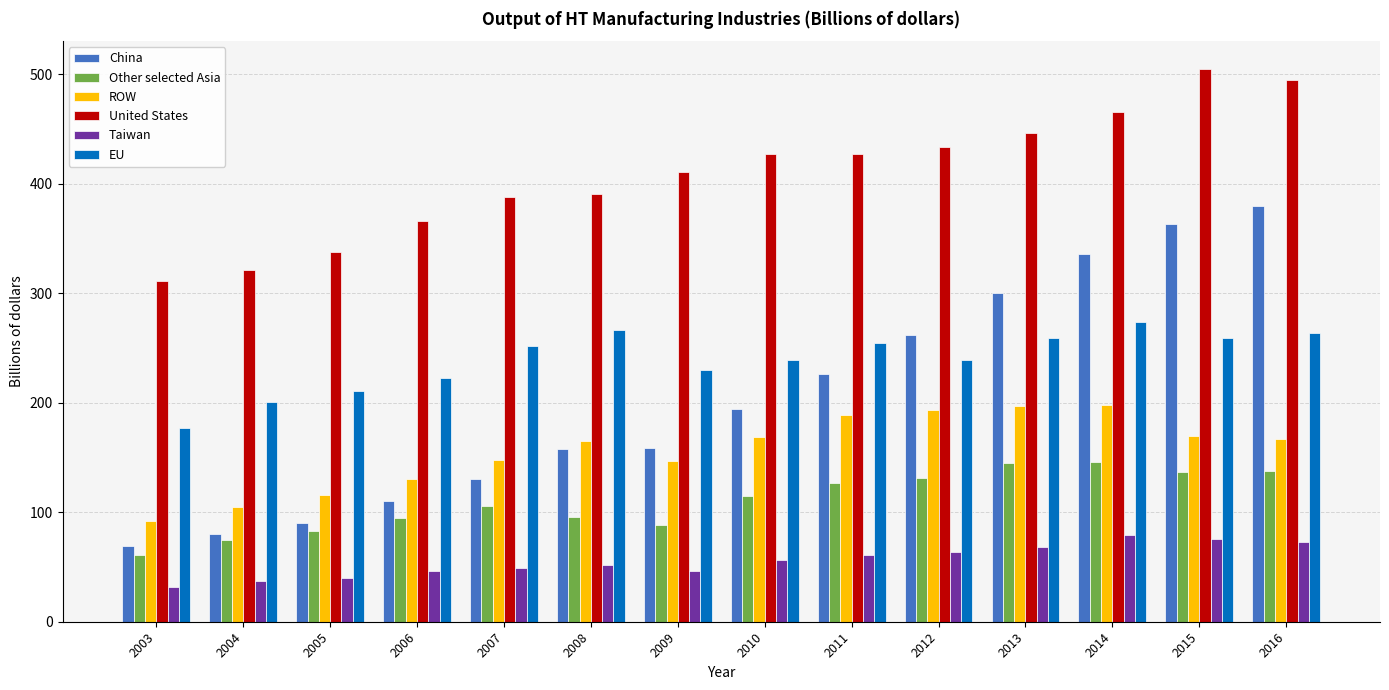

What is the average value of the ROW series?

156